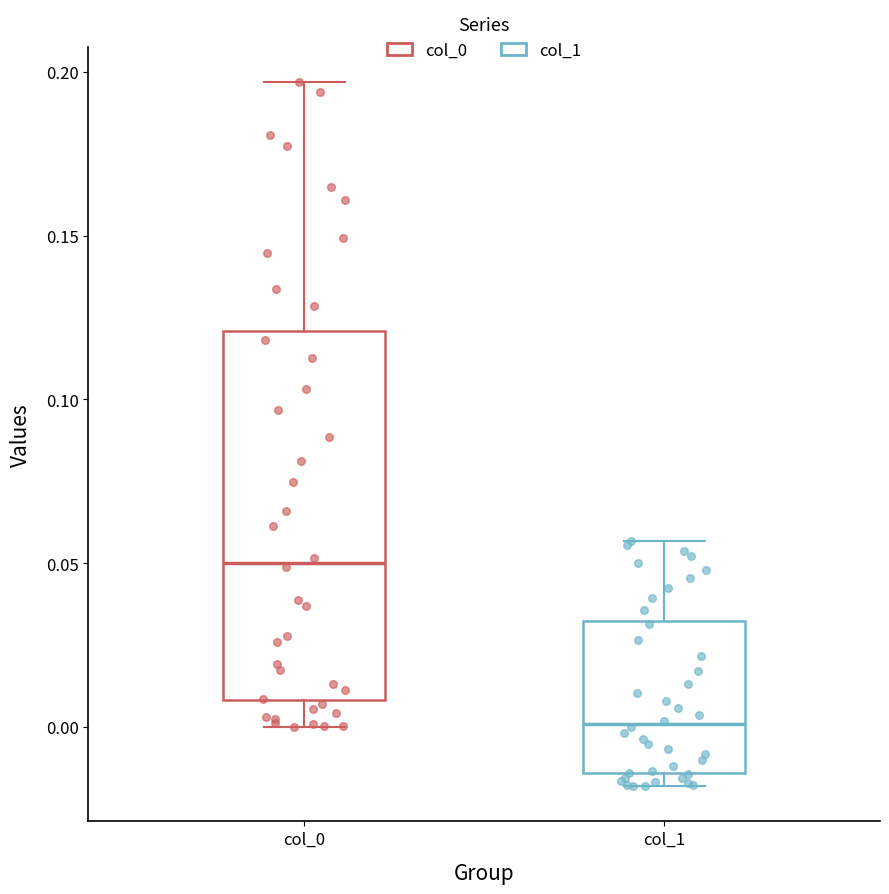

Where is the lower edge of the box for col_0 on the y-axis? The values are not printed on the chart, so give them approximately, as read against the axis.

0.010